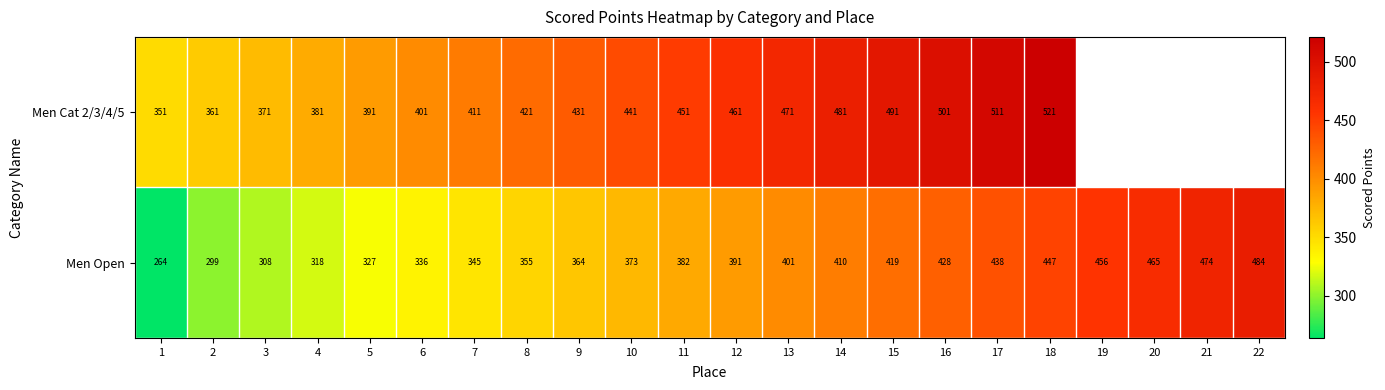

Is it true that Men Open equals 213.4 at 15?

False